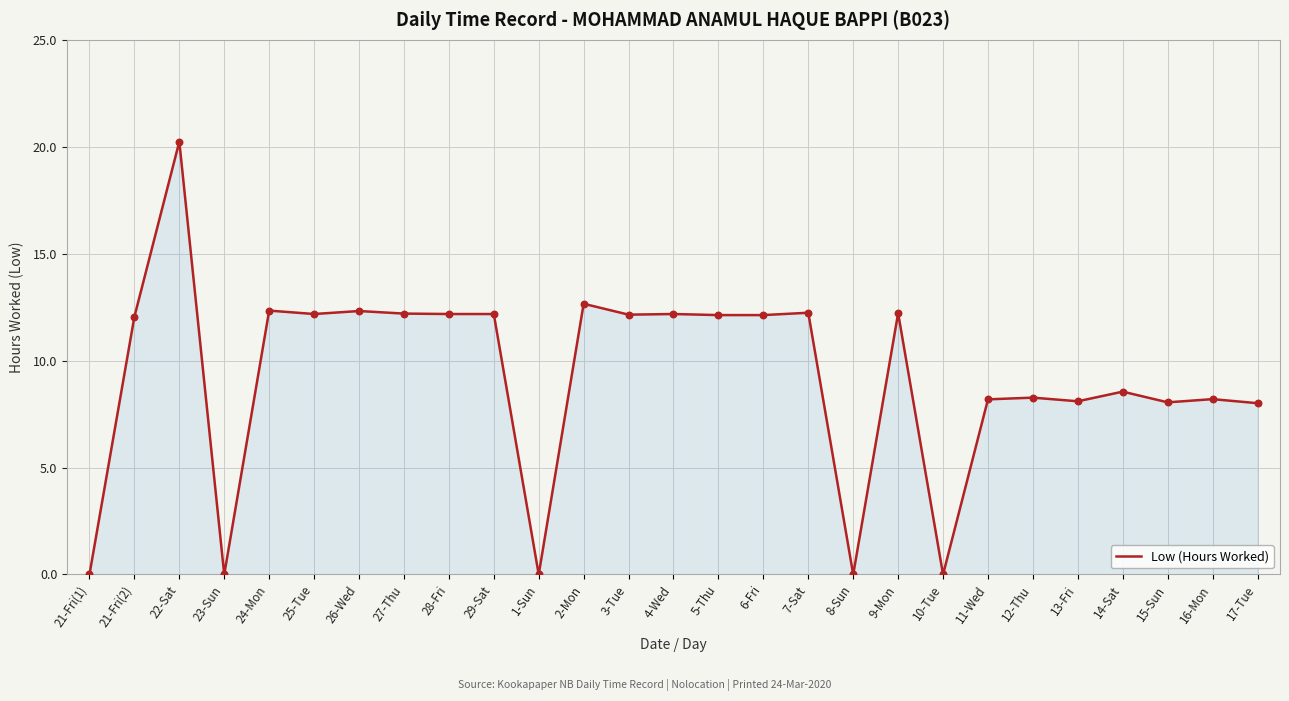

What is the change in value from 11-Wed to 12-Thu?

+0.1